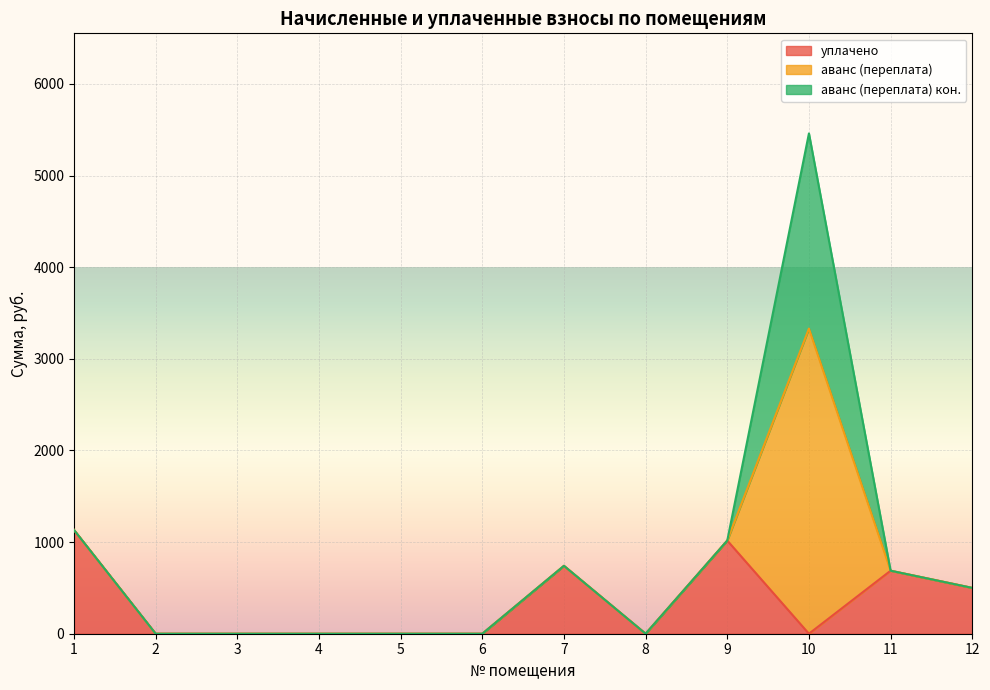

How many interior local peaks does the аванс (переплата) series have?

1